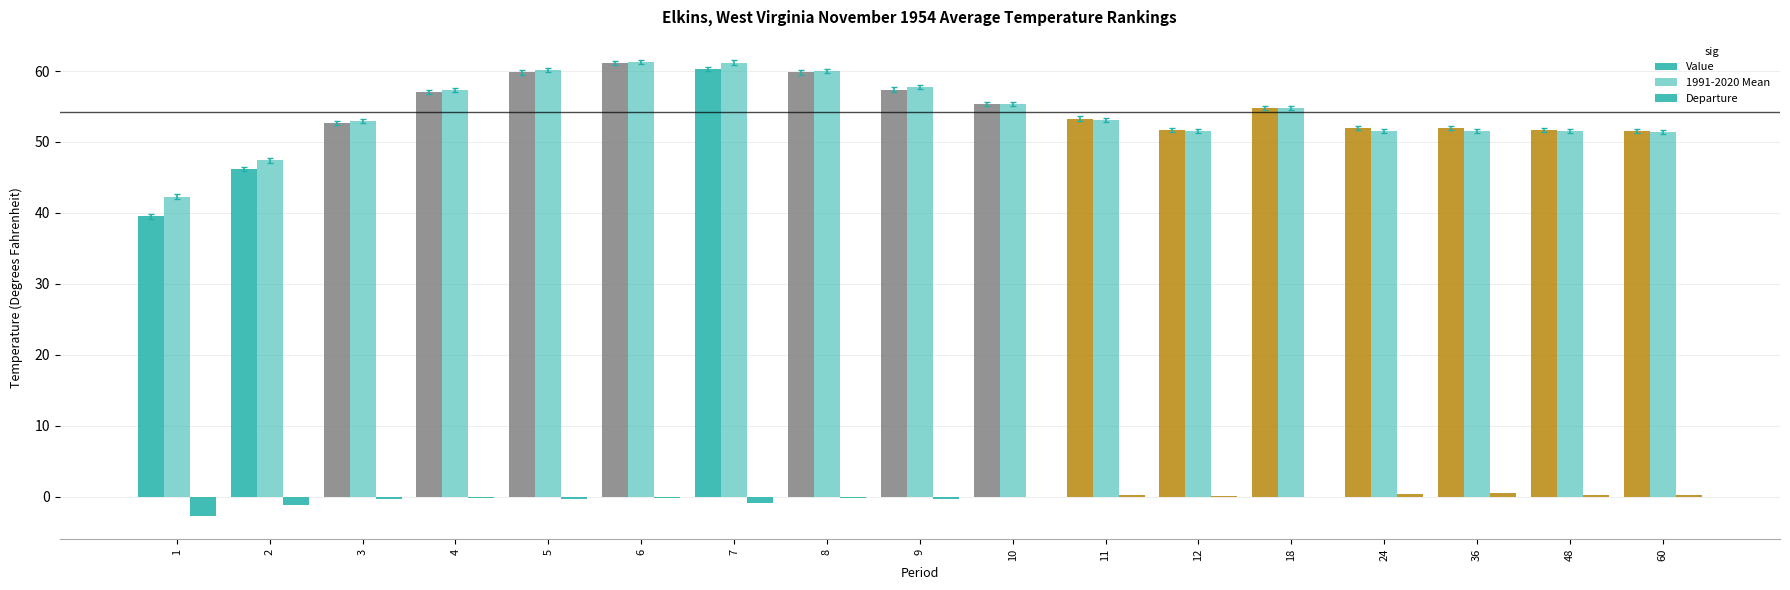

The value of Departure at 10 is 0.0. True or false?

True